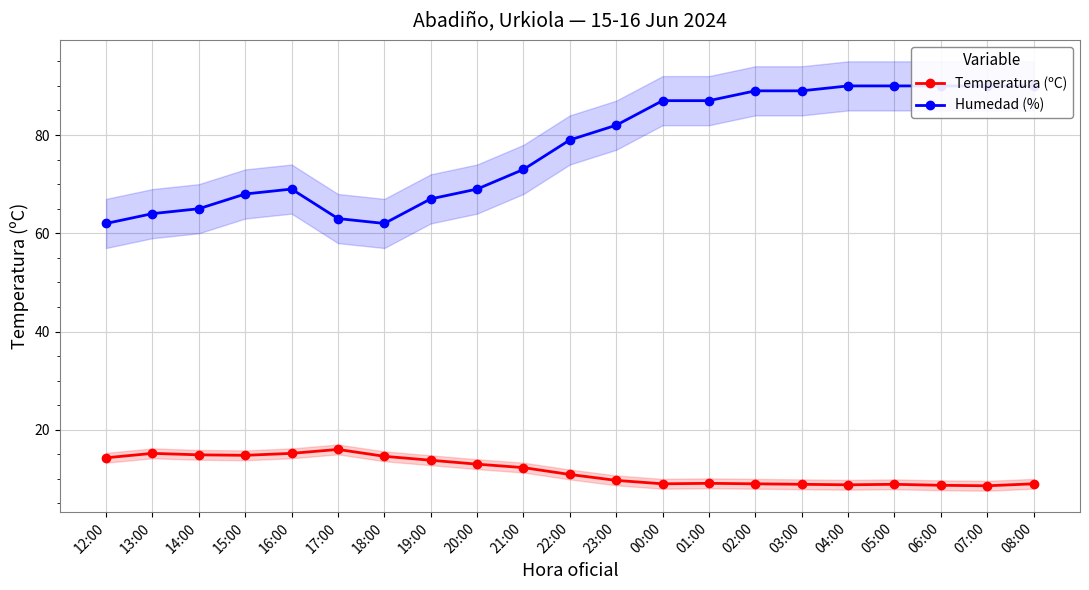

True or false: Temperatura (ºC) has a value of 15.2 at 16:00.

True